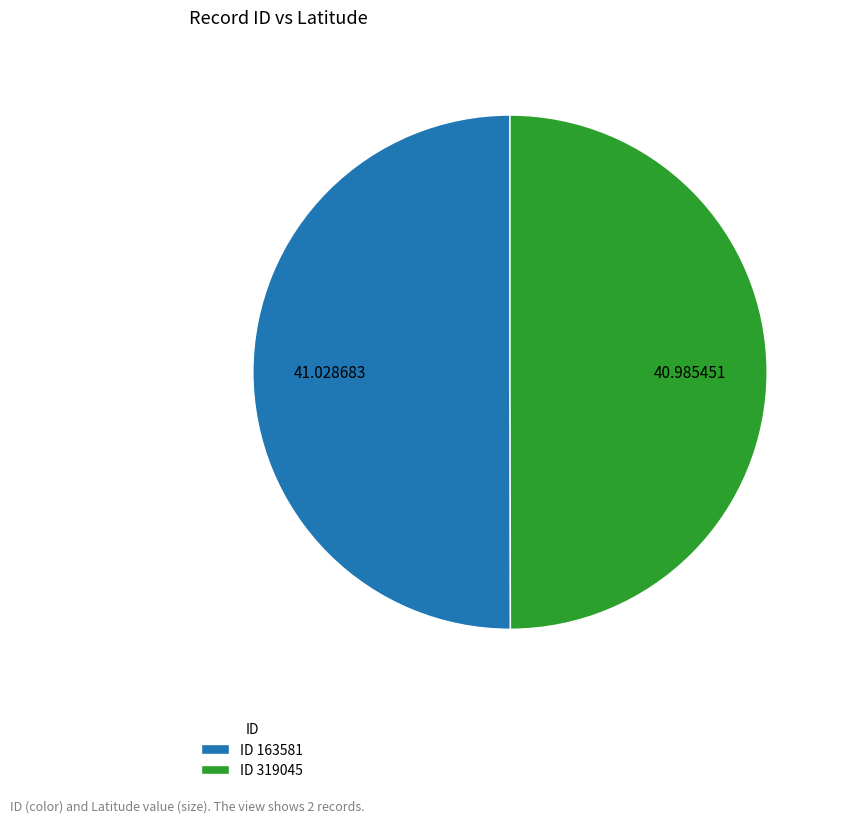

Approximately how many times larger is the value at ID 319045 compared to ID 163581?

1.0